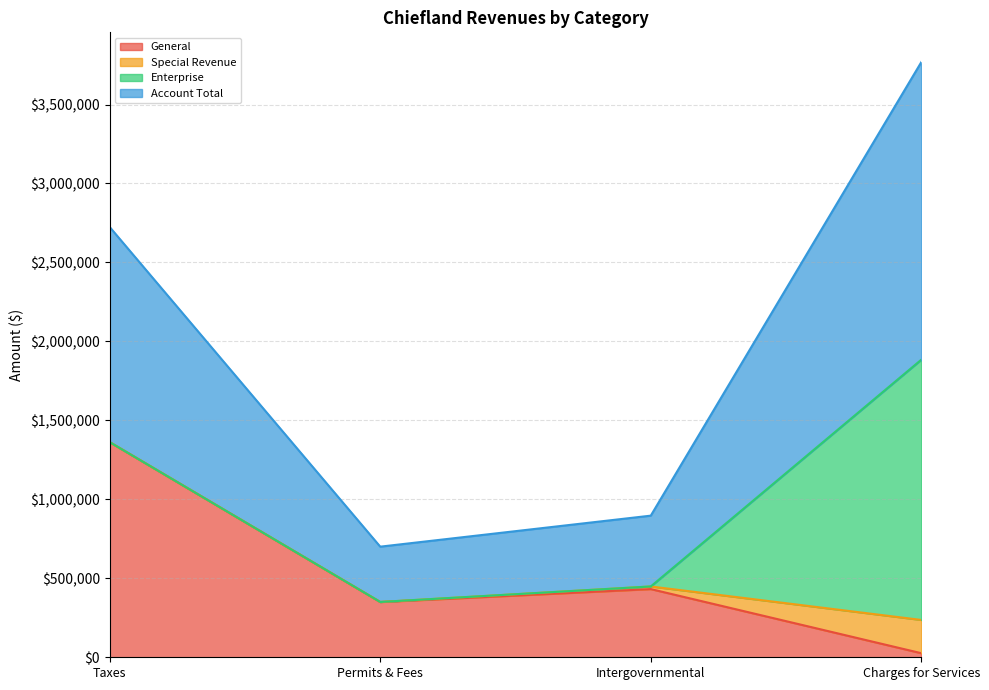

True or false: General has a value of 431745 at Intergovernmental.

True